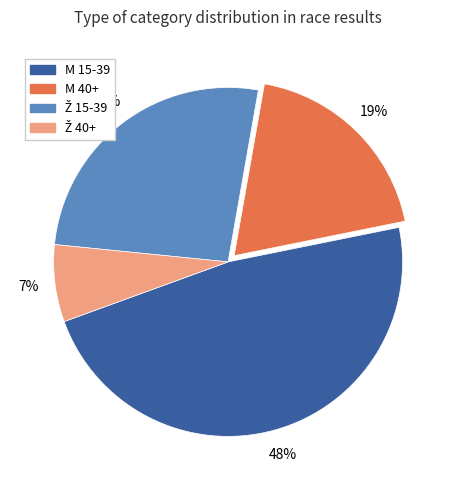

To the nearest percent, what is the average slice percentage?

25%